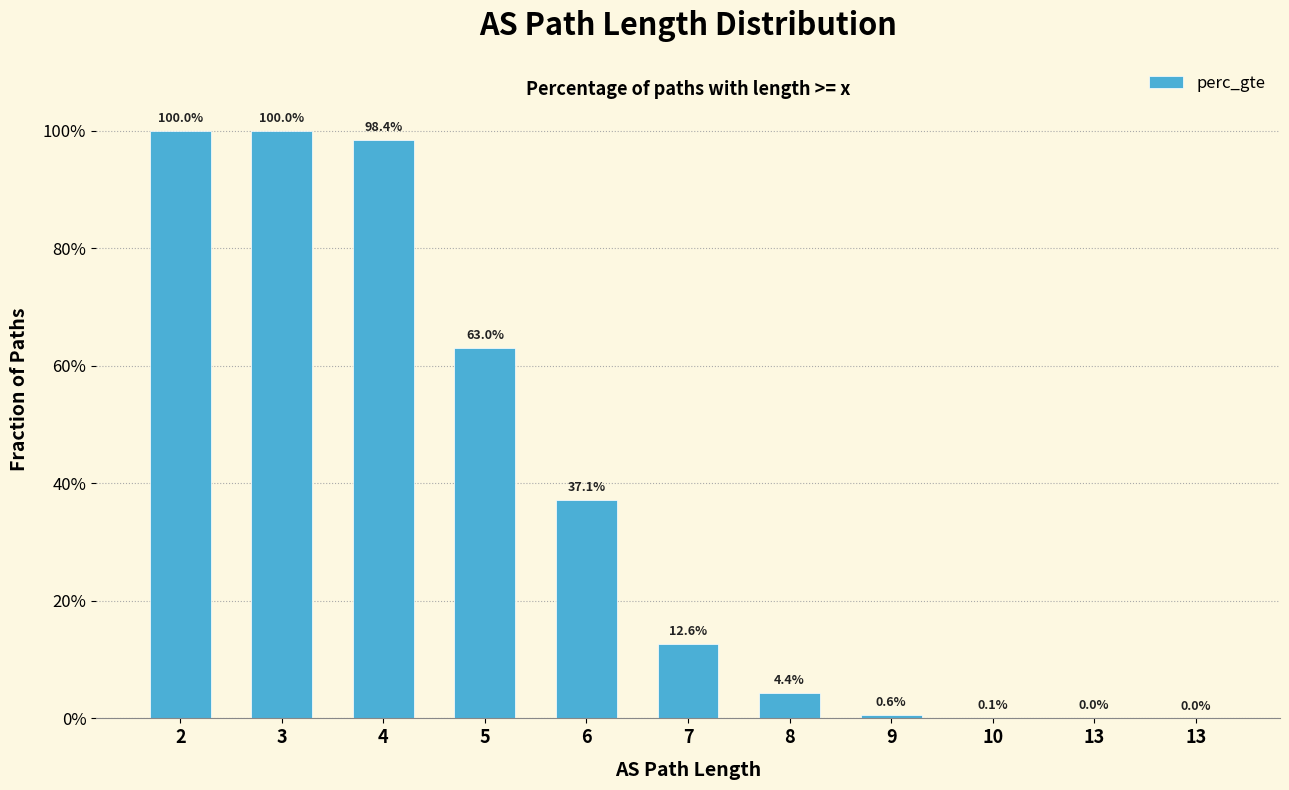

Are the bars horizontal?

No